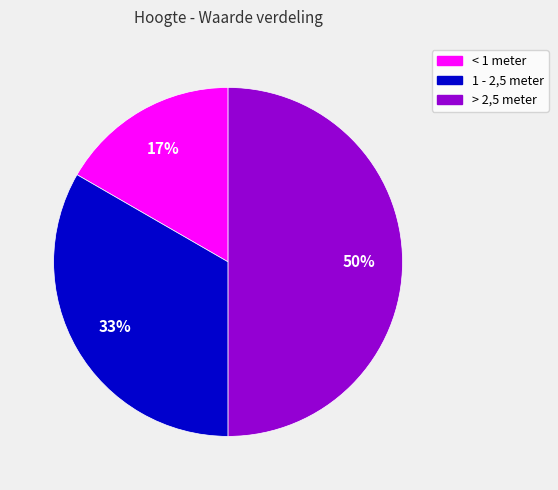

Count the number of slices in the pie.

3